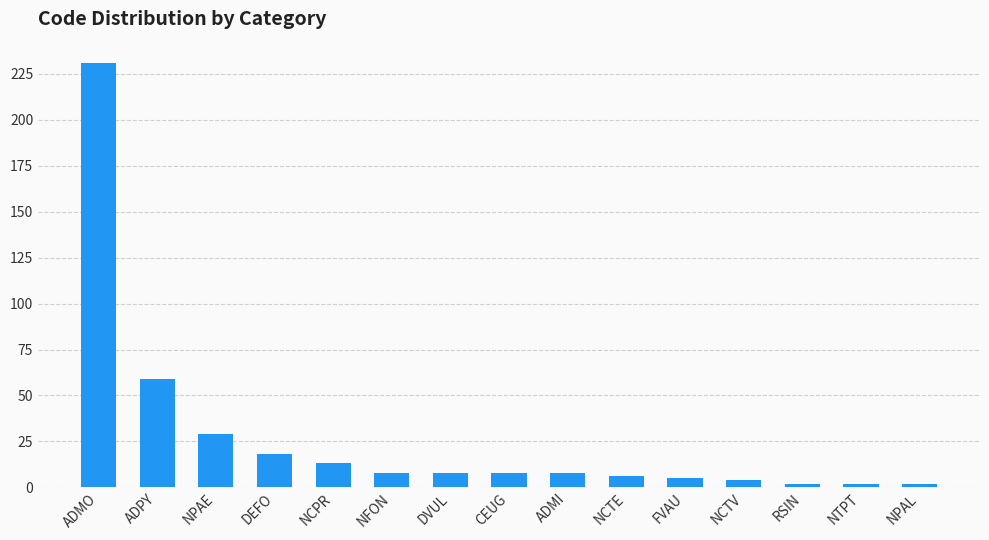

Count the number of data series in this chart.

1